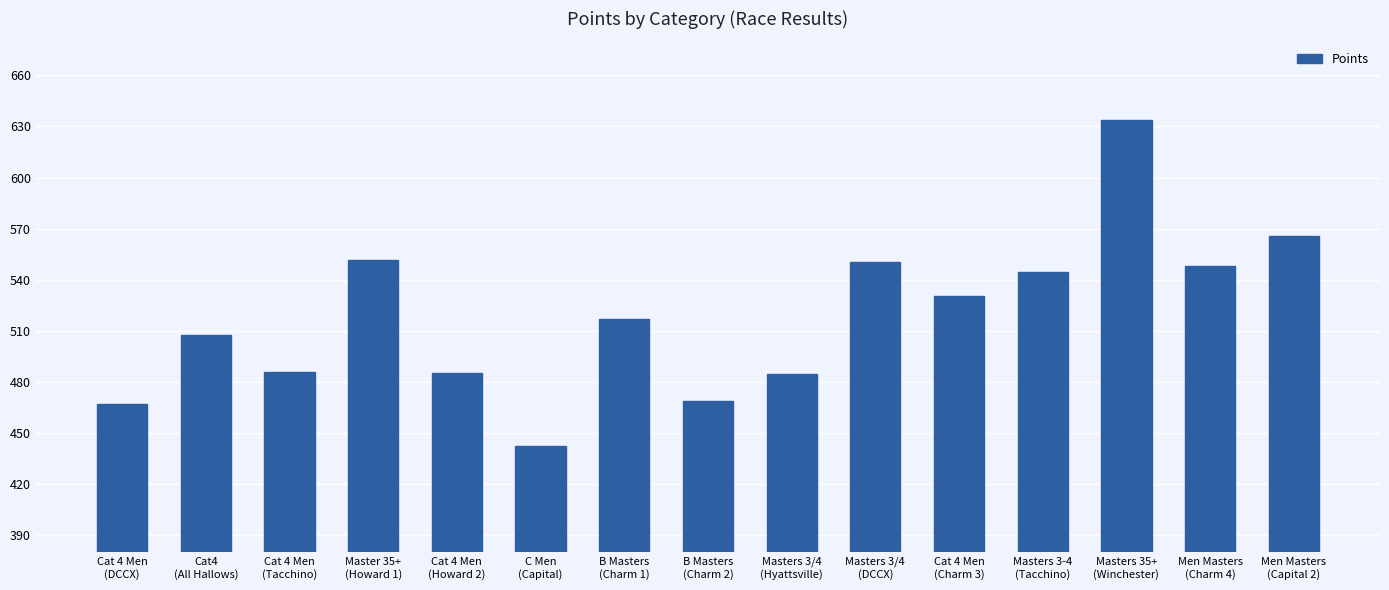

What is the approximate value at C Men
(Capital)?

442.3